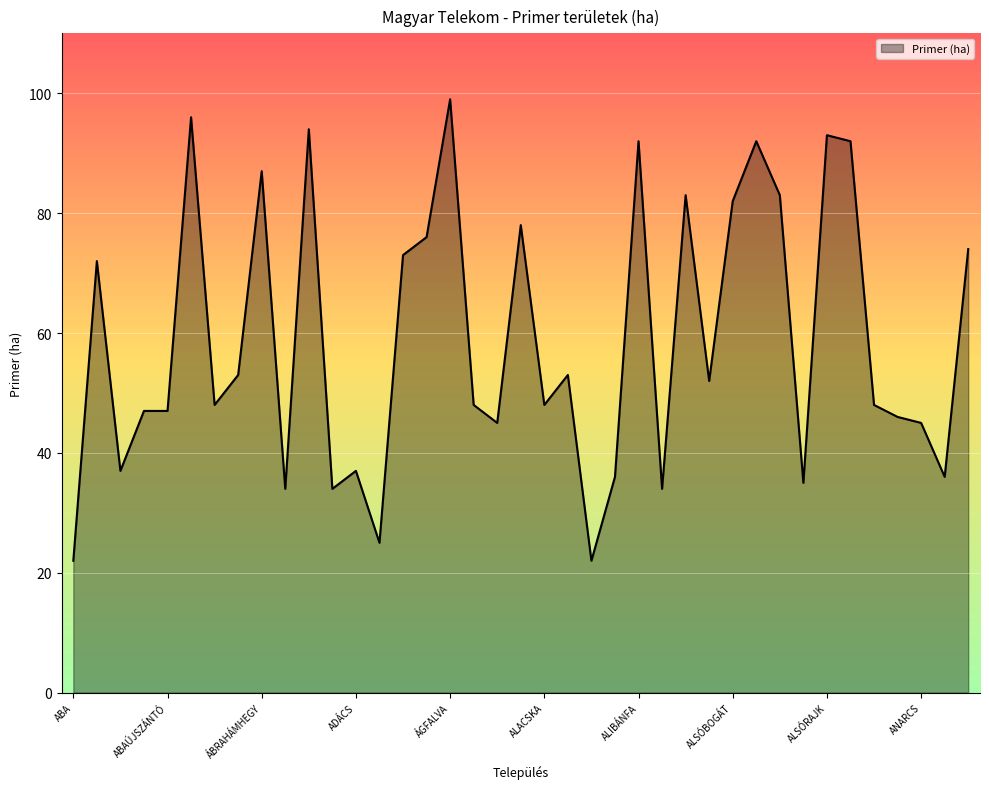

What is the smallest value displayed?

22